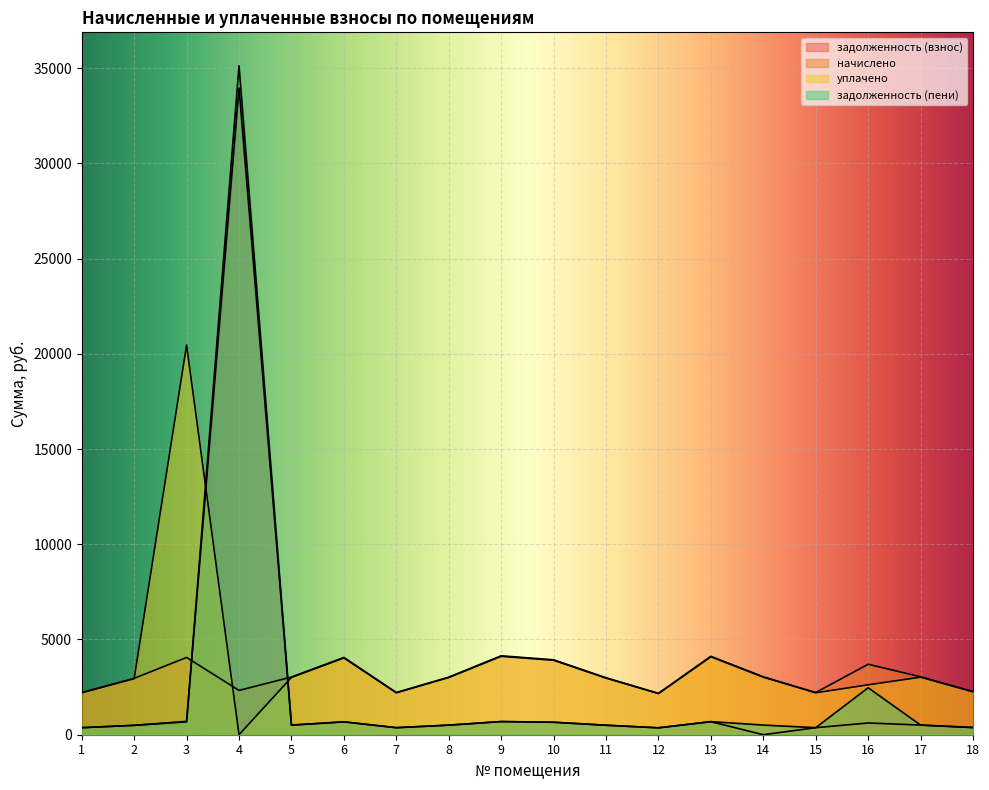

Where does the задолженность (пени) series first go above 506?

3